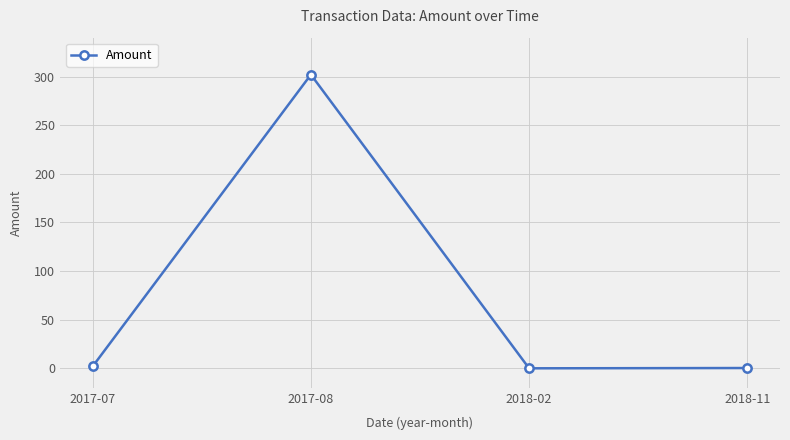

What is the difference between the maximum and minimum values?

302.0